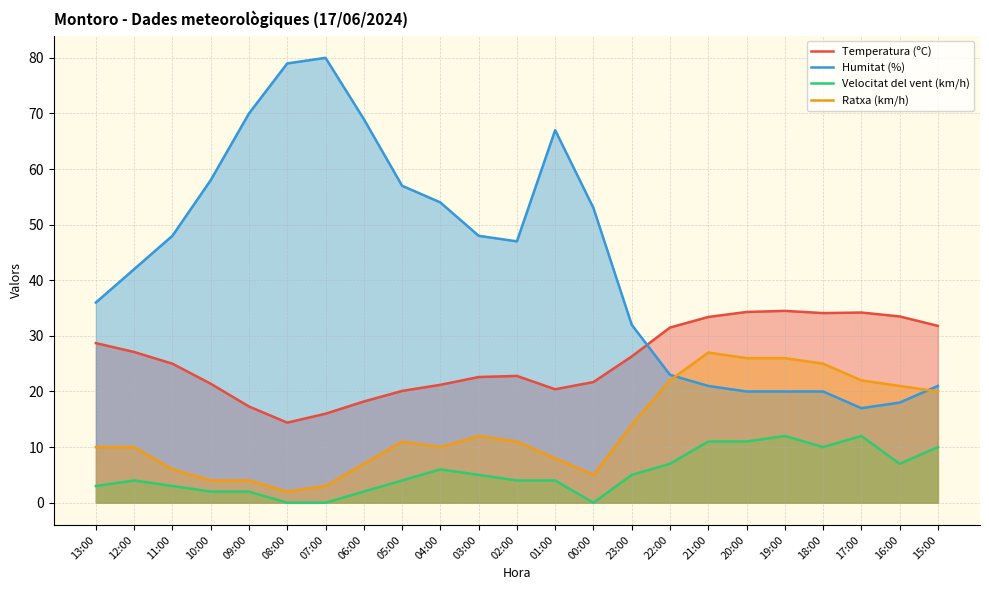

What is the difference between the highest and lowest values at 12:00?

38.0